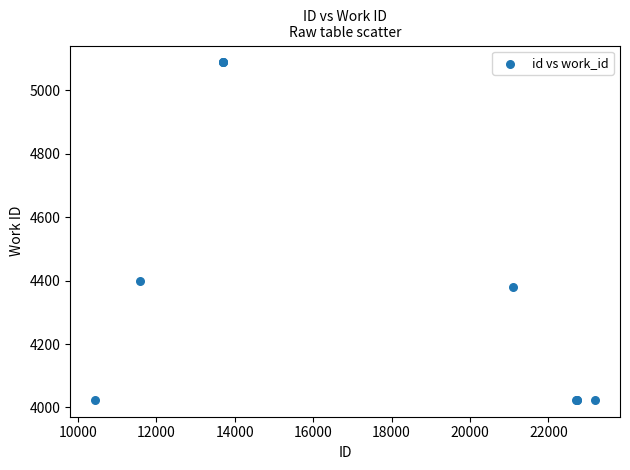

What Y value in the scatter plot is closest to 4556?

4398